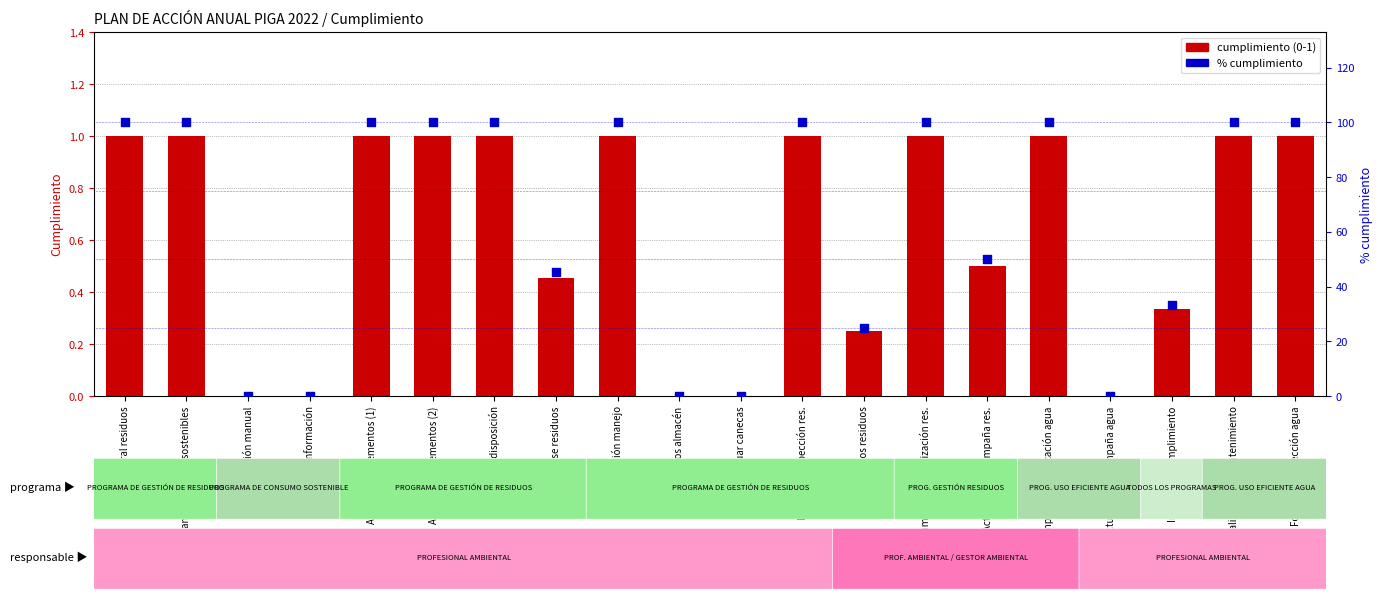

What is the total value across all series at Campaña sensibilización agua?

101.0